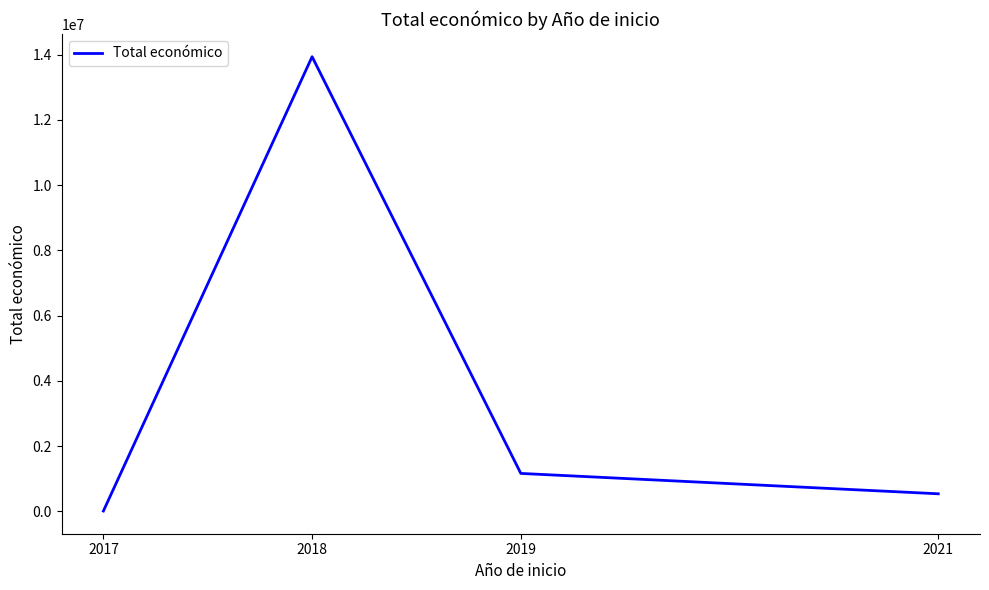

Rank the categories by value from lowest to highest.

2017, 2021, 2019, 2018